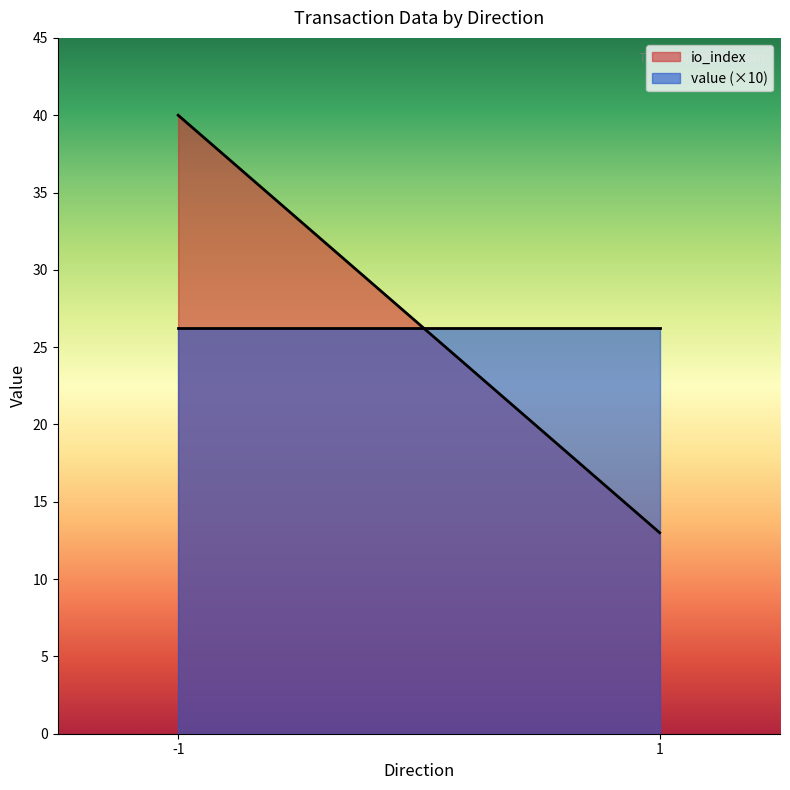

What are all the series names shown in the legend?

io_index, value (×10)